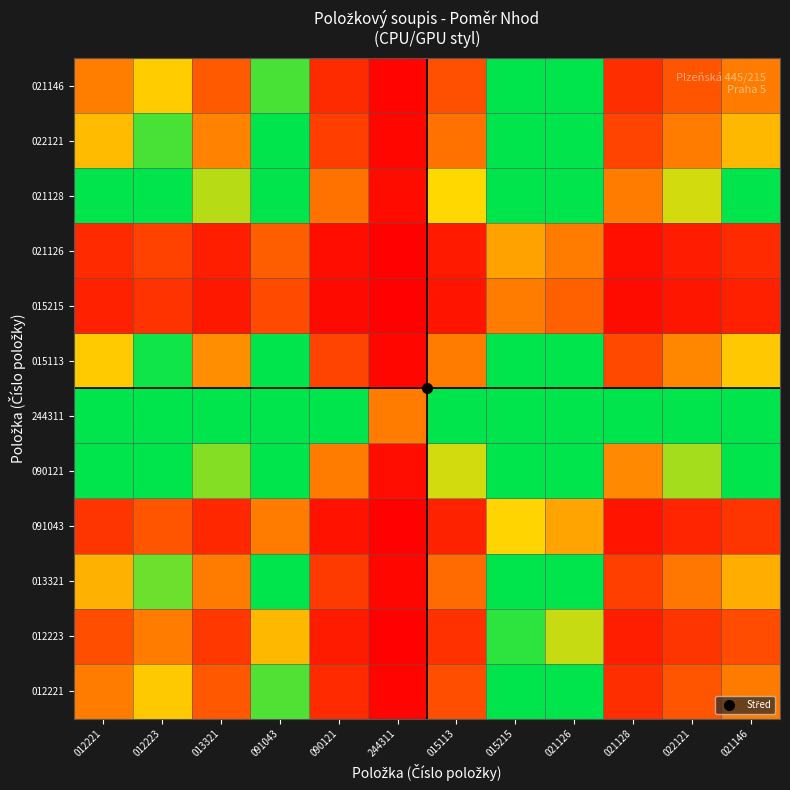

Reading right to left, what are all the values shown in this chart?

012221: 021146=1.0	022121=0.7	021128=0.4	021126=2.9	015215=3.7	015113=0.6	244311=0.0	090121=0.4	091043=2.2	013321=0.7	012223=1.6	012221=1.0
012223: 021146=0.6	022121=0.4	021128=0.2	021126=1.8	015215=2.3	015113=0.4	244311=0.0	090121=0.2	091043=1.4	013321=0.5	012223=1.0	012221=0.6
013321: 021146=1.4	022121=1.0	021128=0.5	021126=4.0	015215=5.0	015113=0.9	244311=0.1	090121=0.5	091043=3.1	013321=1.0	012223=2.1	012221=1.4
091043: 021146=0.4	022121=0.3	021128=0.2	021126=1.3	015215=1.6	015113=0.3	244311=0.0	090121=0.2	091043=1.0	013321=0.3	012223=0.7	012221=0.4
090121: 021146=2.8	022121=2.0	021128=1.1	021126=8.2	015215=10.4	015113=1.8	244311=0.1	090121=1.0	091043=6.4	013321=2.1	012223=4.4	012221=2.8
244311: 021146=24.5	022121=17.1	021128=9.5	021126=71.6	015215=90.9	015113=15.8	244311=1.0	090121=8.7	091043=55.6	013321=18.0	012223=38.7	012221=24.9
015113: 021146=1.6	022121=1.1	021128=0.6	021126=4.5	015215=5.7	015113=1.0	244311=0.1	090121=0.6	091043=3.5	013321=1.1	012223=2.4	012221=1.6
015215: 021146=0.3	022121=0.2	021128=0.1	021126=0.8	015215=1.0	015113=0.2	244311=0.0	090121=0.1	091043=0.6	013321=0.2	012223=0.4	012221=0.3
021126: 021146=0.3	022121=0.2	021128=0.1	021126=1.0	015215=1.3	015113=0.2	244311=0.0	090121=0.1	091043=0.8	013321=0.3	012223=0.5	012221=0.3
021128: 021146=2.6	022121=1.8	021128=1.0	021126=7.5	015215=9.6	015113=1.7	244311=0.1	090121=0.9	091043=5.9	013321=1.9	012223=4.1	012221=2.6
022121: 021146=1.4	022121=1.0	021128=0.6	021126=4.2	015215=5.3	015113=0.9	244311=0.1	090121=0.5	091043=3.2	013321=1.1	012223=2.3	012221=1.5
021146: 021146=1.0	022121=0.7	021128=0.4	021126=2.9	015215=3.7	015113=0.6	244311=0.0	090121=0.4	091043=2.3	013321=0.7	012223=1.6	012221=1.0